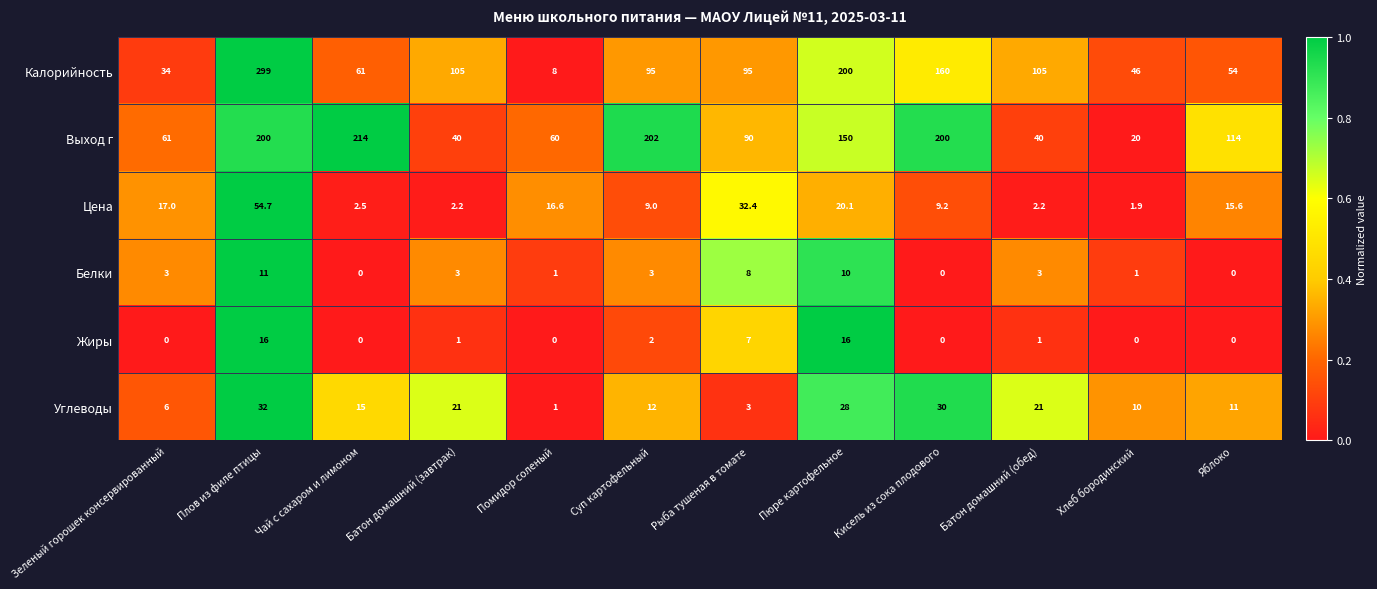

Which series has the largest total across all categories?

Выход г